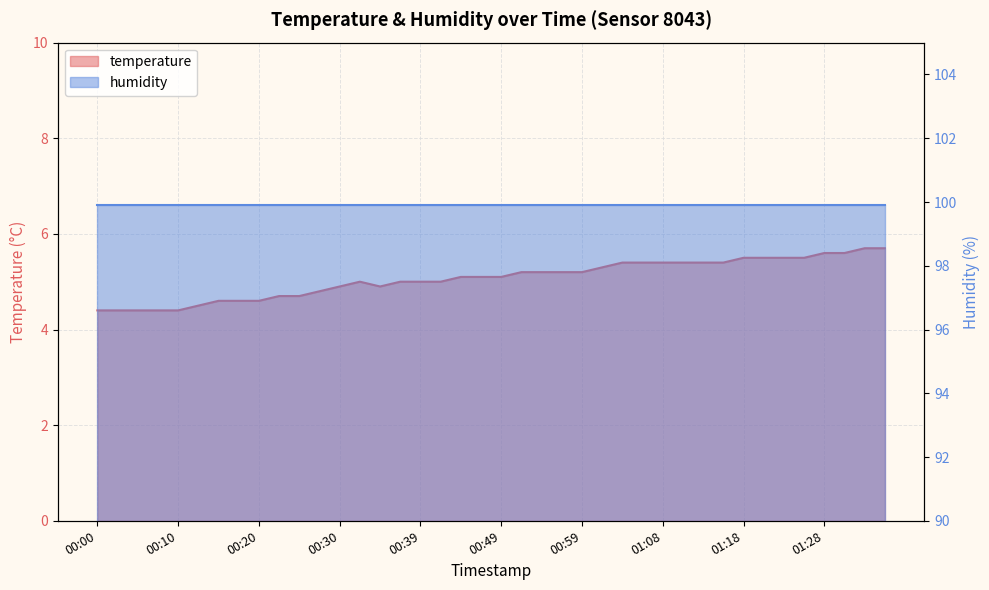

True or false: the data shows 5.4 at 01:11.

True